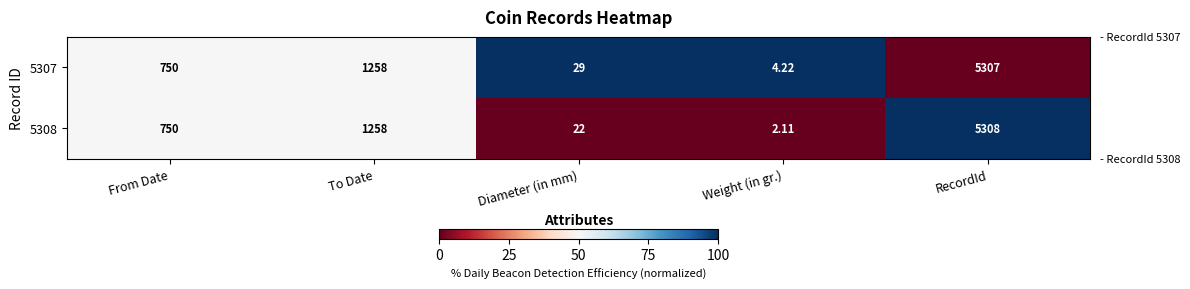

Rank the categories by 5307 value from lowest to highest.

Weight (in gr.), Diameter (in mm), From Date, To Date, RecordId